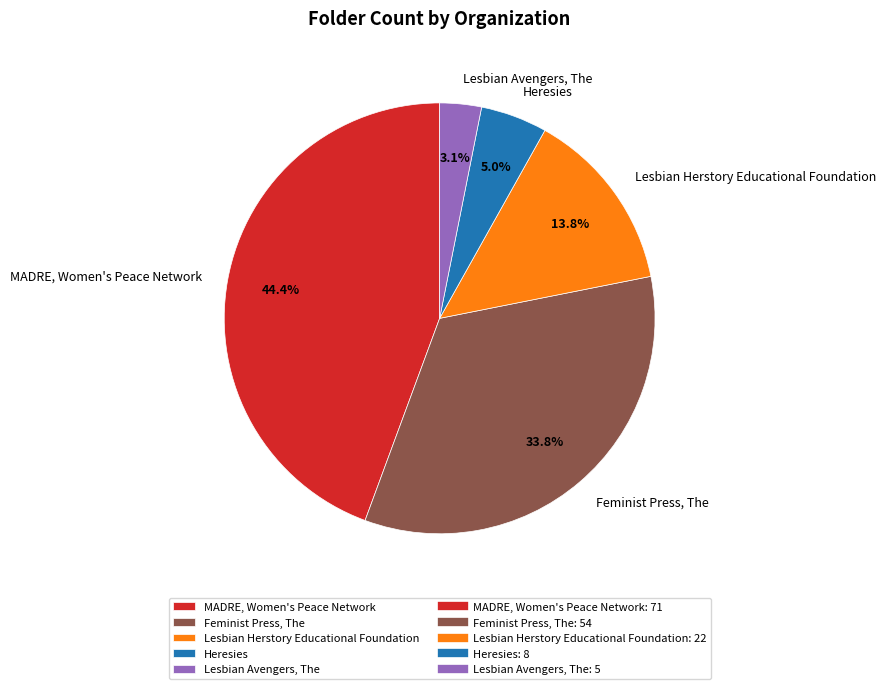

What is the ratio of the value at Lesbian Avengers, The to the value at Heresies?

0.6